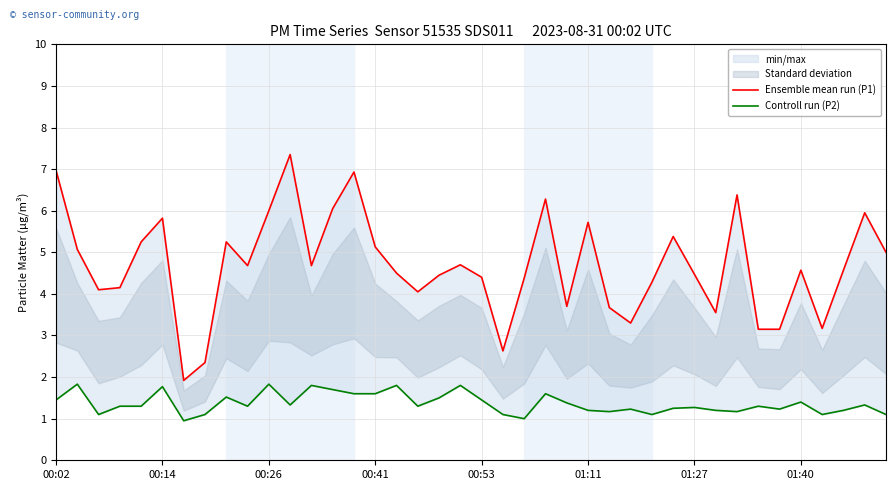

Between 14 and 19, which series saw the biggest shift?

Ensemble mean run (P1)